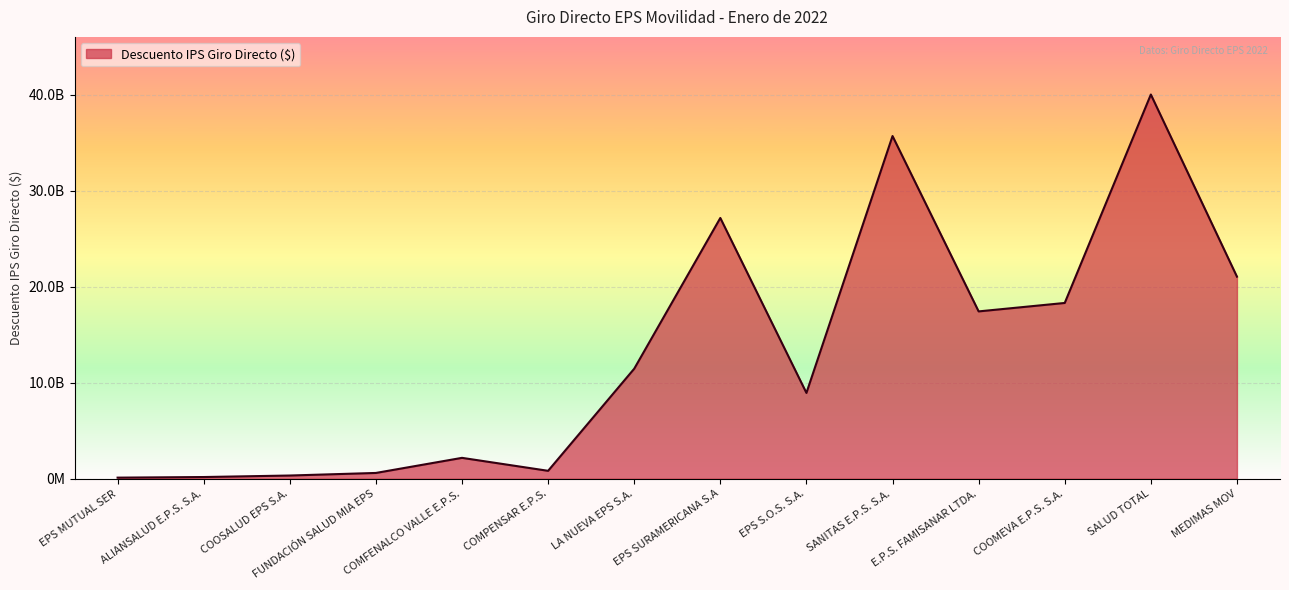

Is this an area chart (filled region under the line)?

Yes